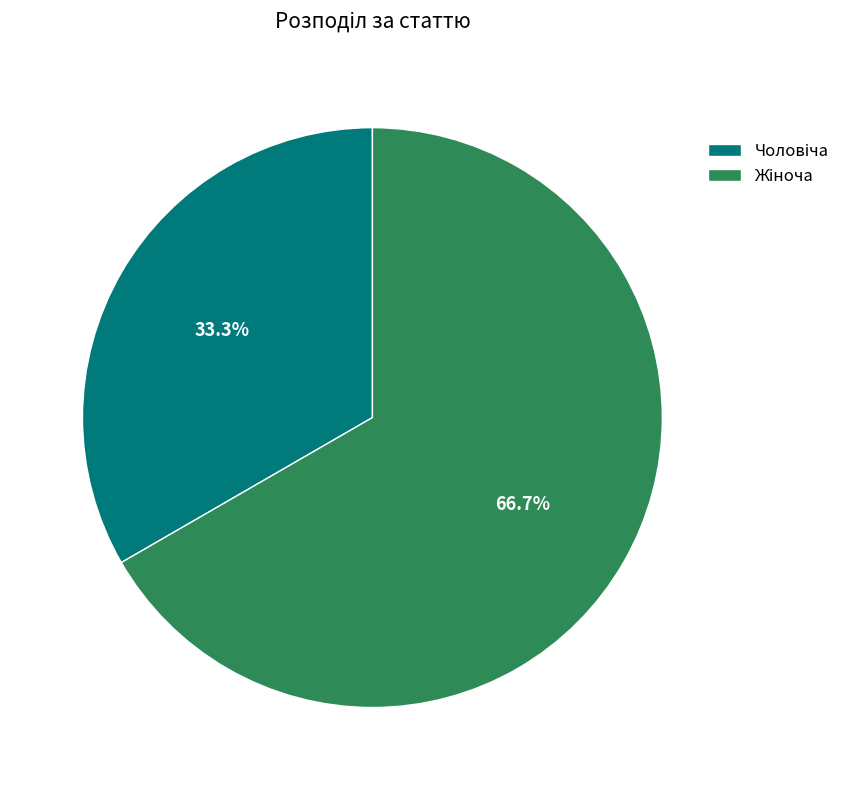

To the nearest percent, what is the average slice percentage?

50%